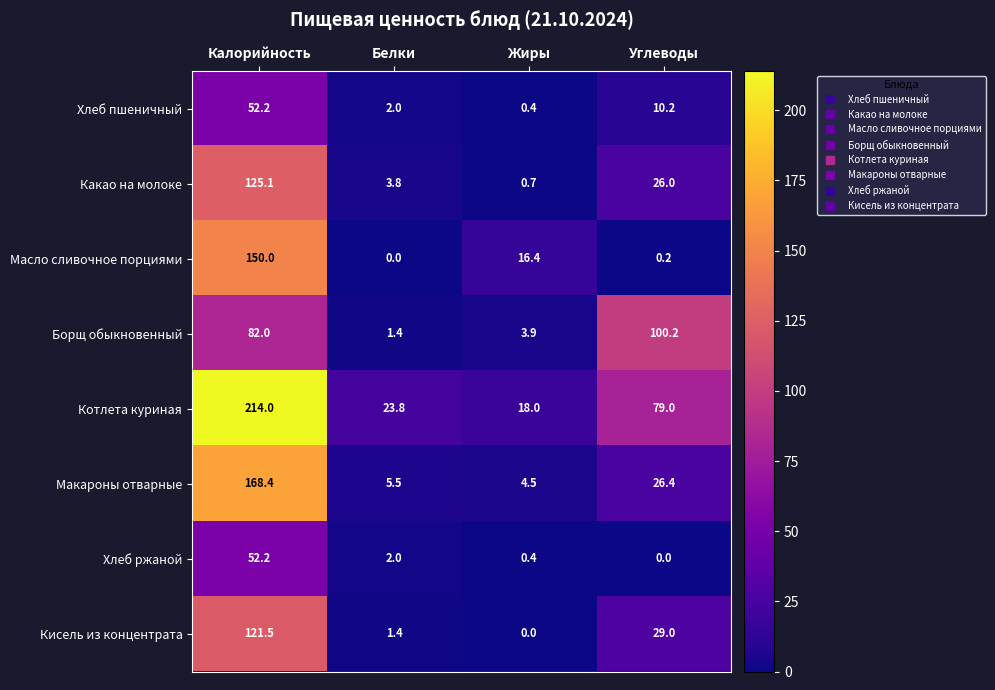

At how many categories does at least one series exceed 8?

4